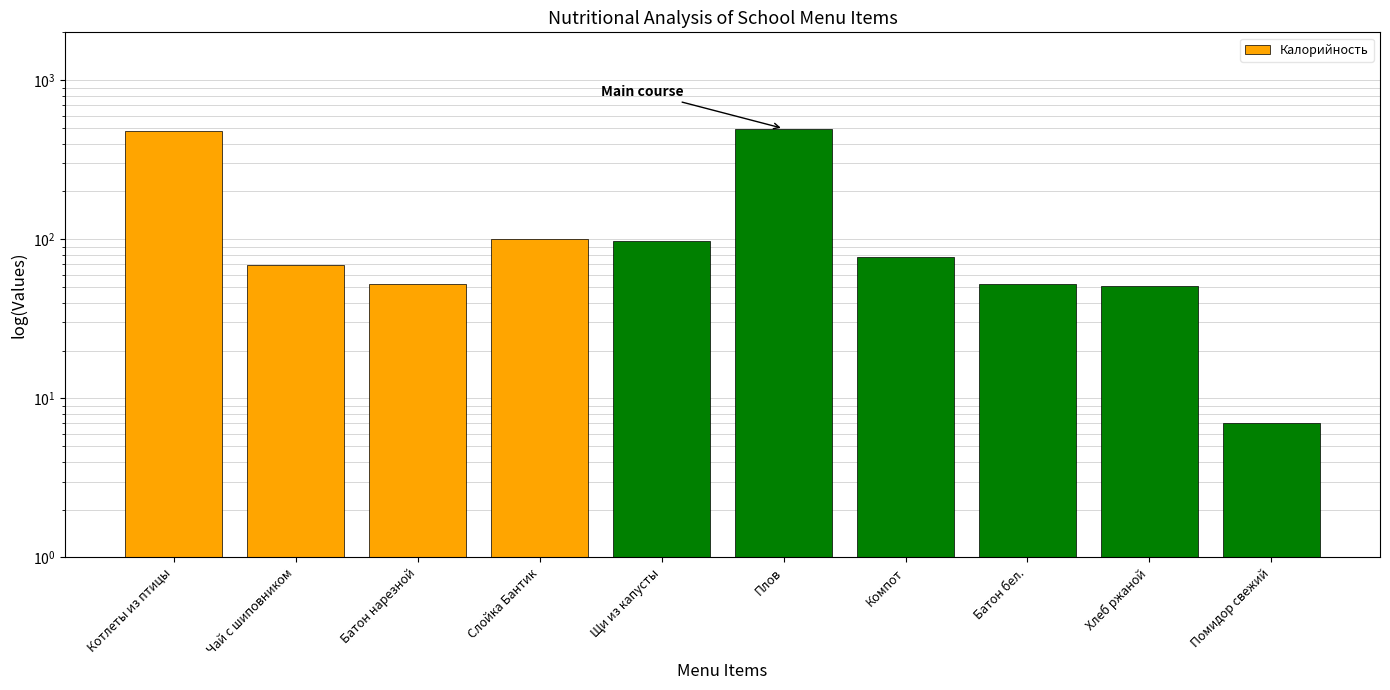

Which label corresponds to the smallest value in the chart?

Помидор свежий